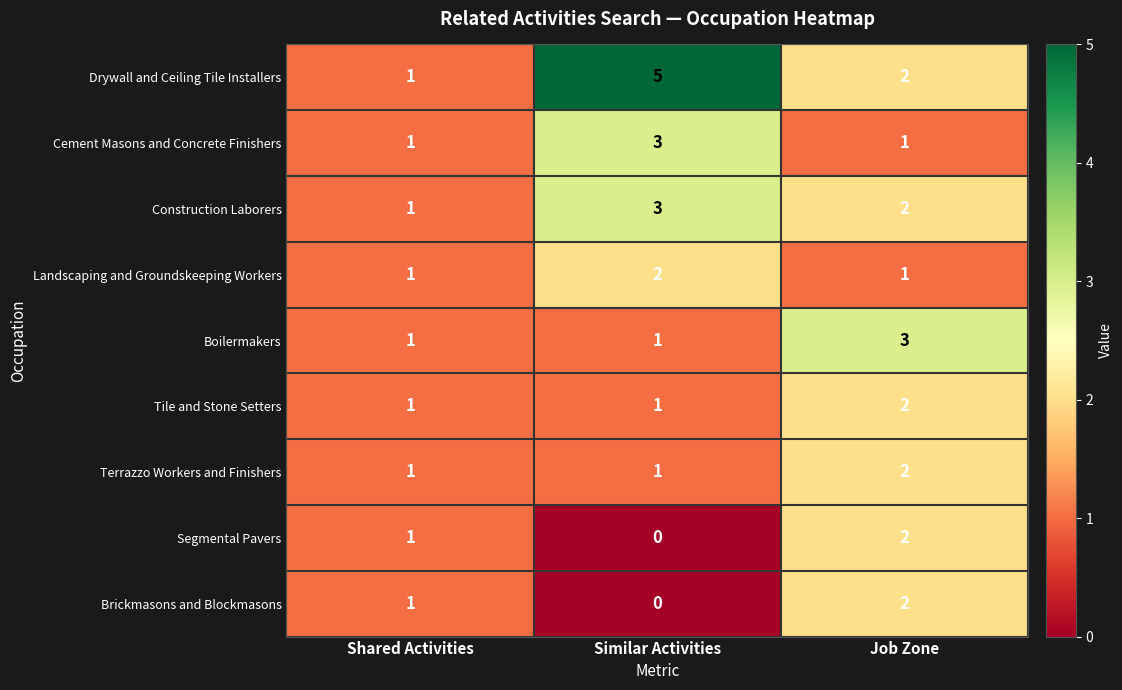

True or false: Tile and Stone Setters has a value of 1 at Shared Activities.

True